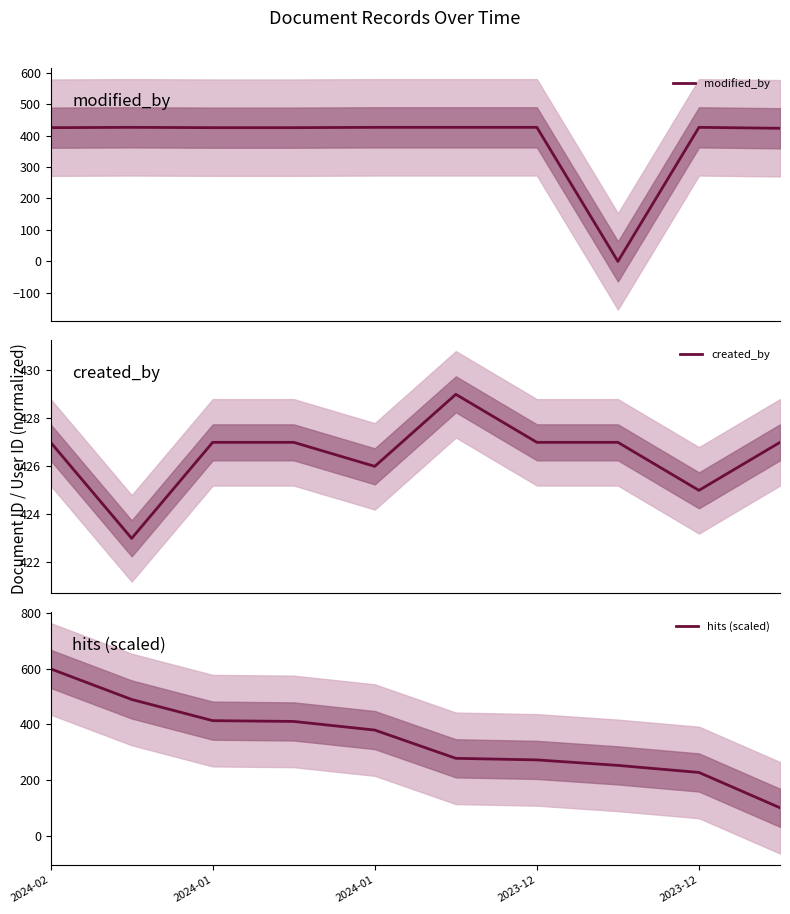

Does the chart display data point markers on the line(s)?

No